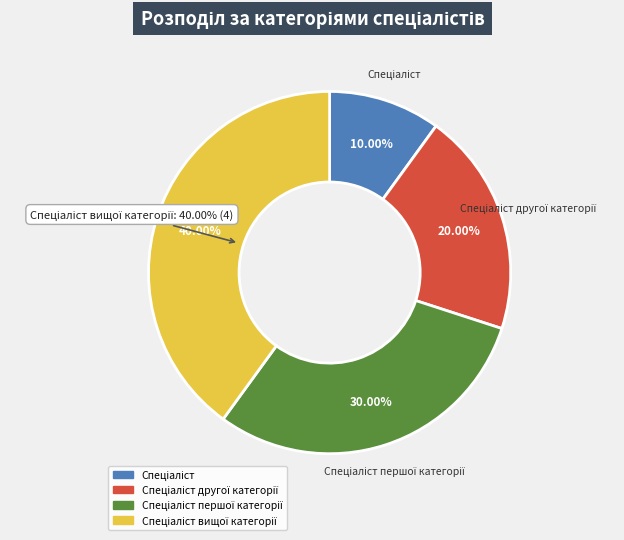

What percentage is the Спеціаліст slice, to the nearest percent?

10%